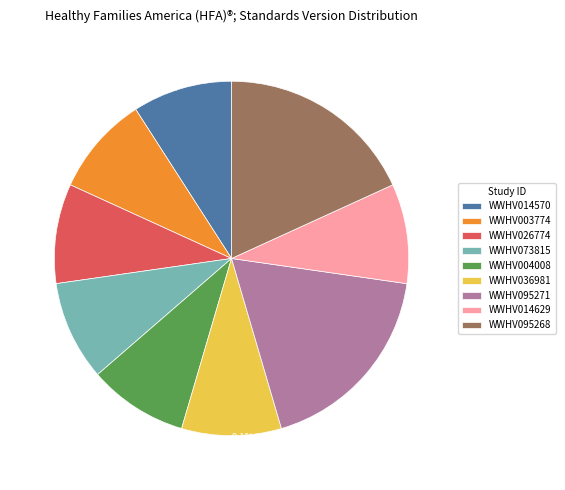

What is the ratio of the value at WWHV014570 to the value at WWHV014629?

1.0